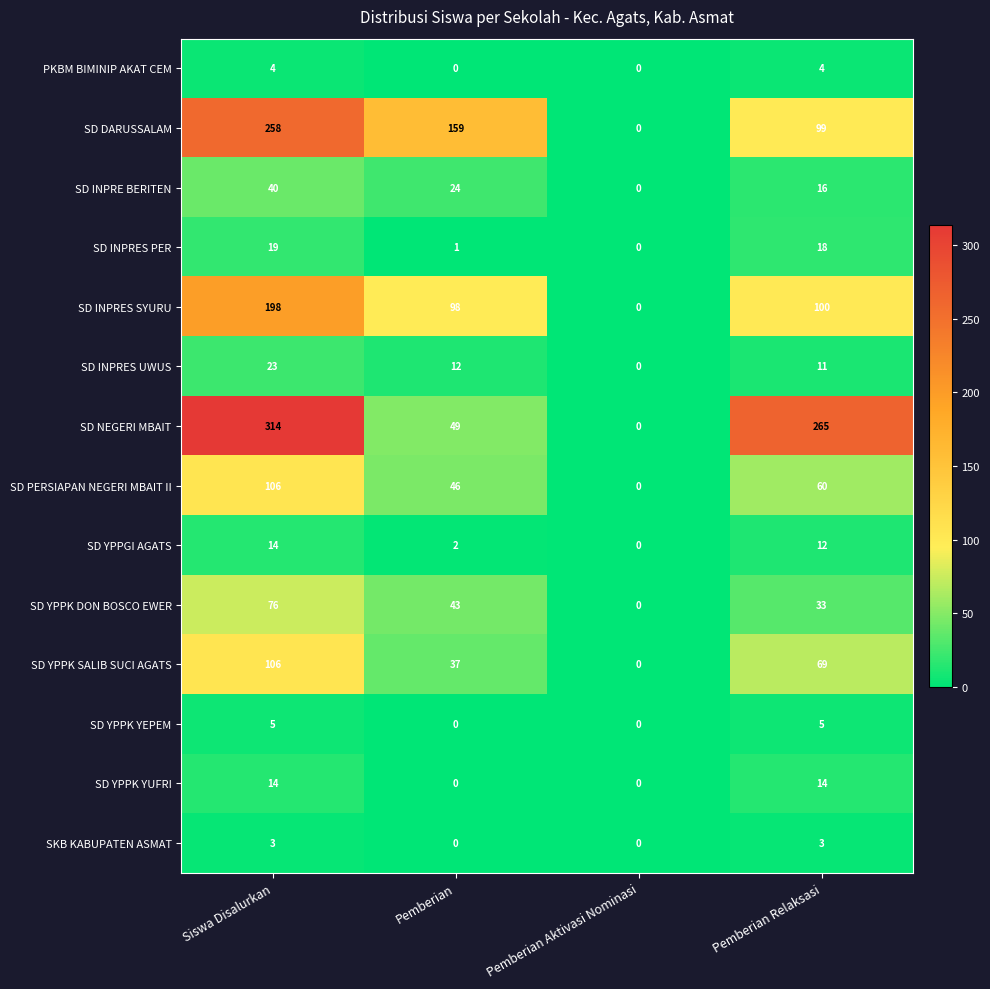

True or false: SD YPPGI AGATS has a value of 12 at Pemberian Relaksasi.

True